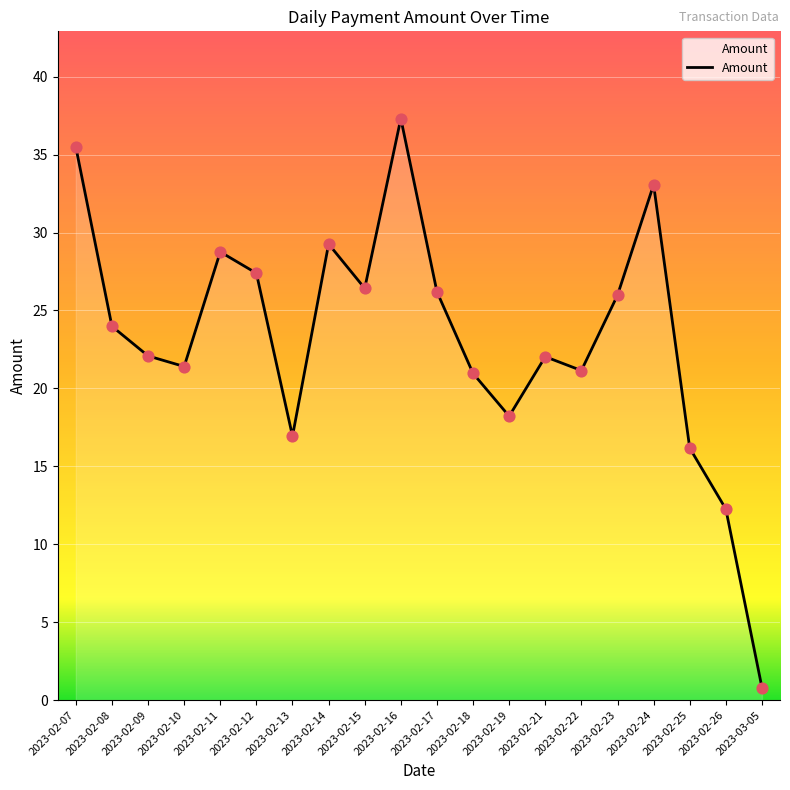

What is the ratio of the value at 2023-02-15 to the value at 2023-02-11?

0.9